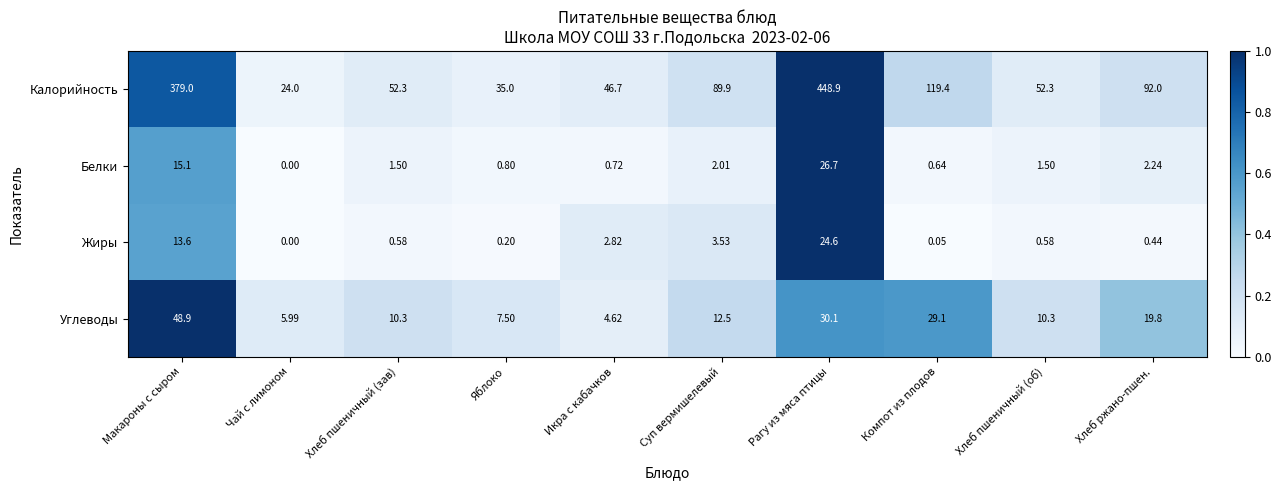

Where does the Белки series first go above 1?

Макароны с сыром